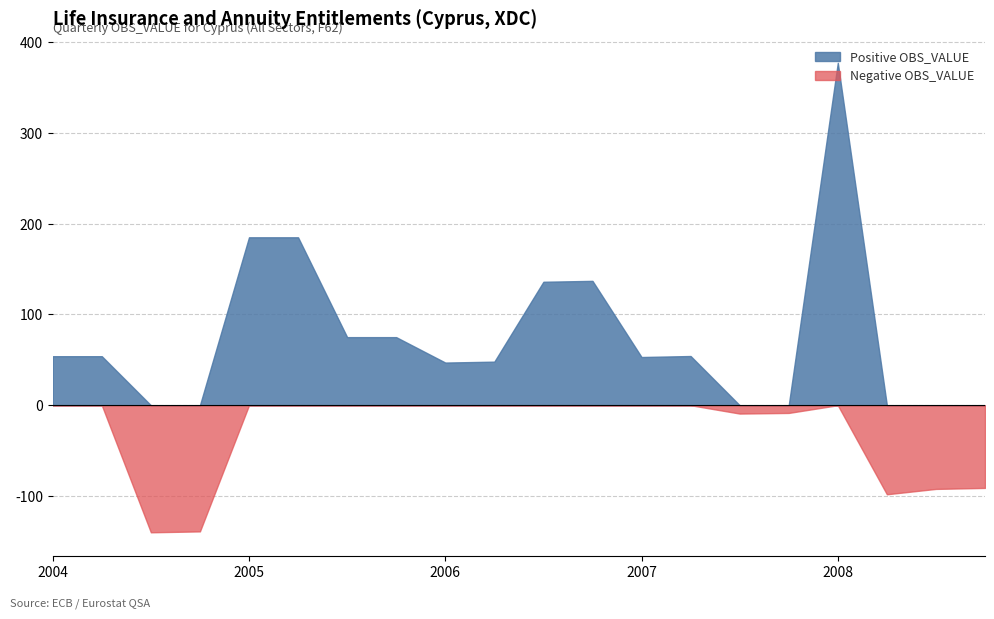

Which series has the largest total across all categories?

Positive OBS_VALUE